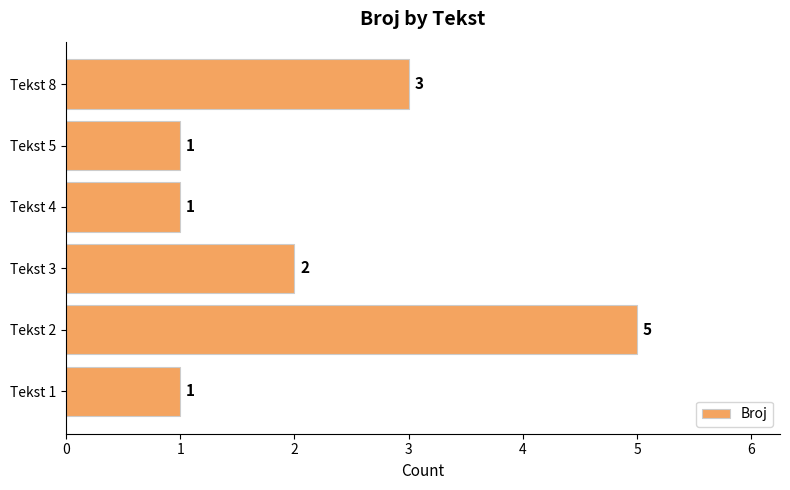

How many values are below 2?

3